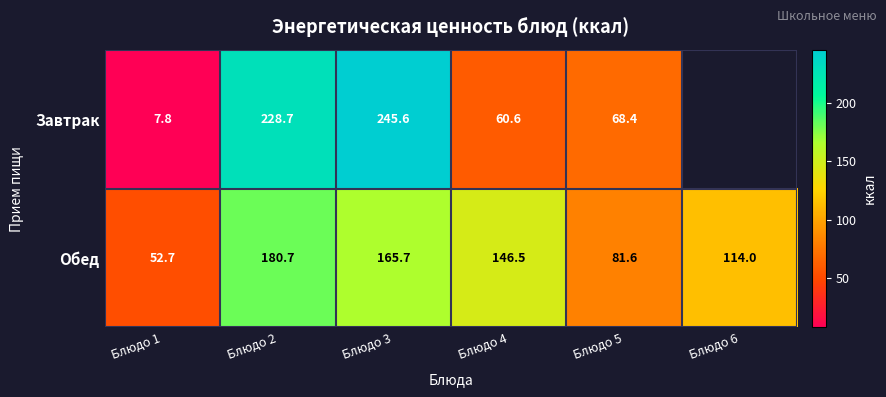

True or false: Обед has a value of 261.7 at Блюдо 3.

False